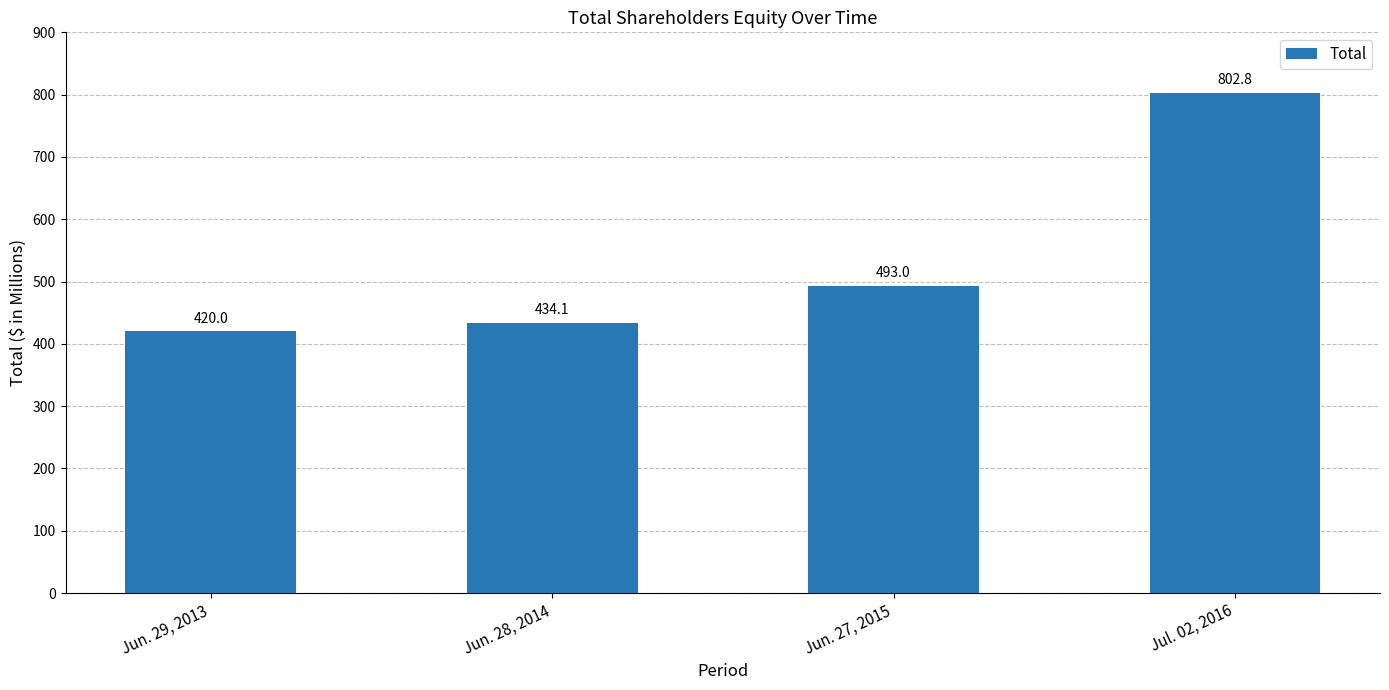

Between Jul. 02, 2016 and Jun. 27, 2015, which is larger?

Jul. 02, 2016